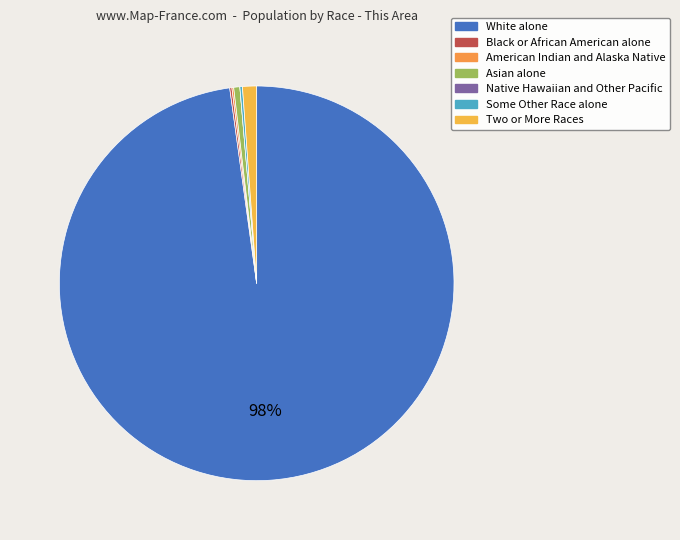

Combined, what portion of the pie is Some Other Race alone and Native Hawaiian and Other Pacific?

0.2%